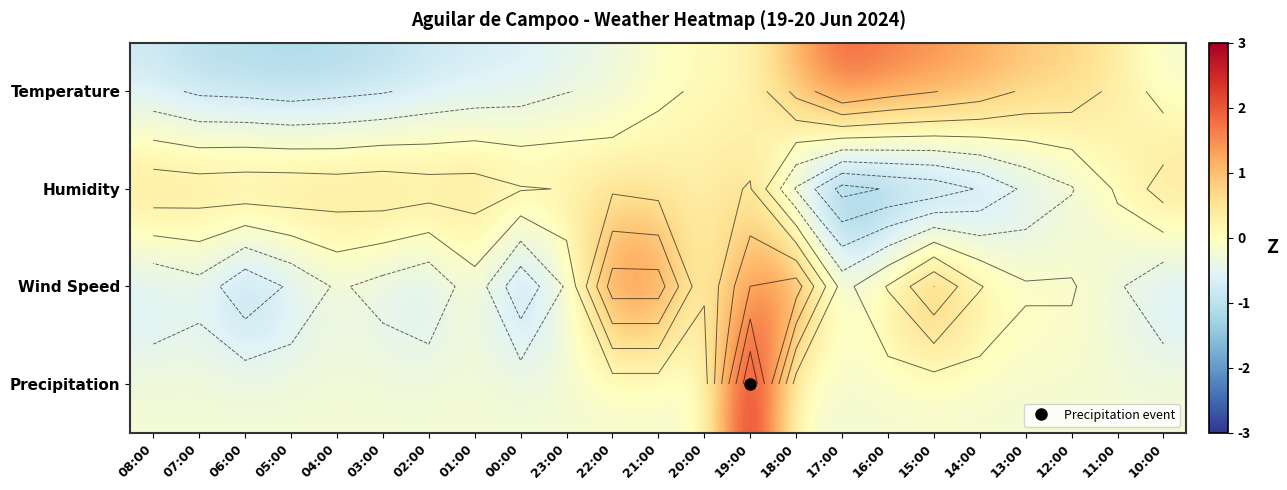

Which series has the largest total across all categories?

Temperature